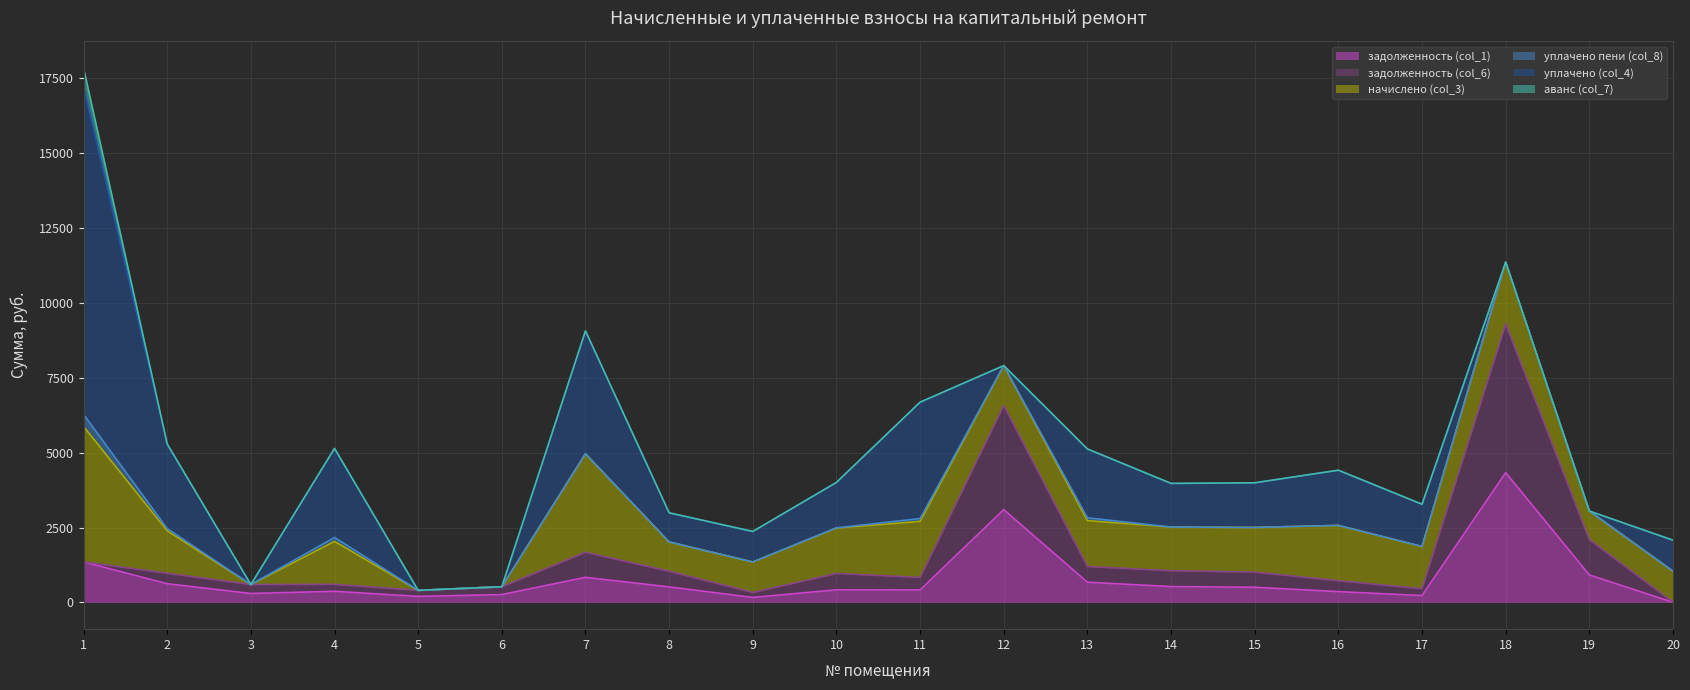

How many distinct data groups are displayed?

6